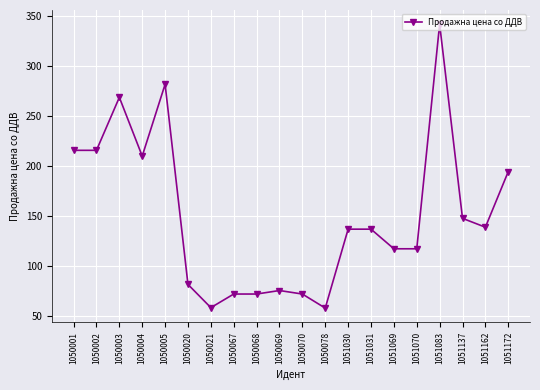

At which label does the data first exceed 137?

1050001